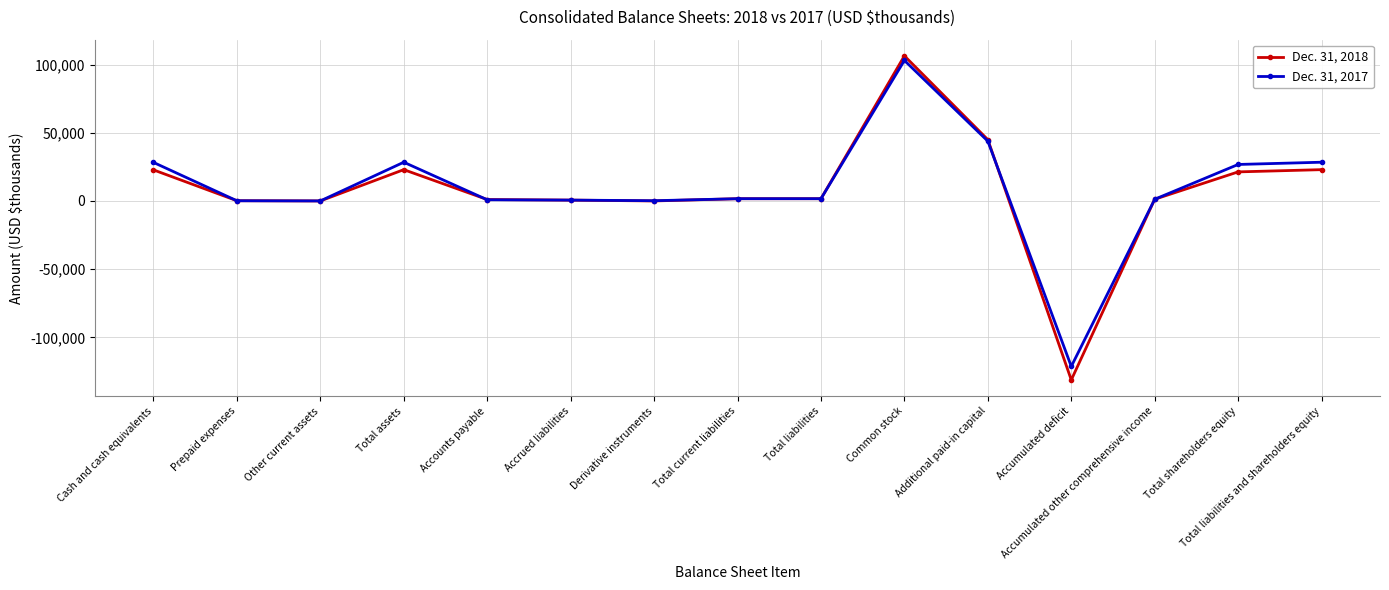

The Dec. 31, 2018 series shows 28541 at Common stock. True or false?

False